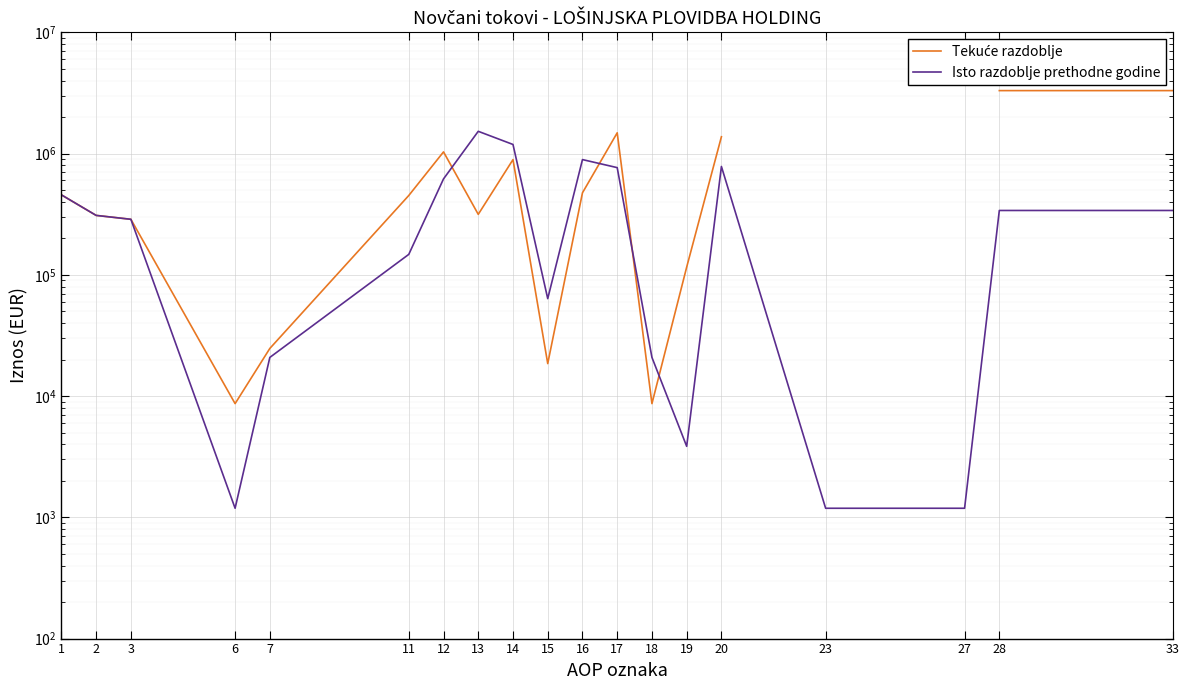

Is this an area chart (filled region under the line)?

No